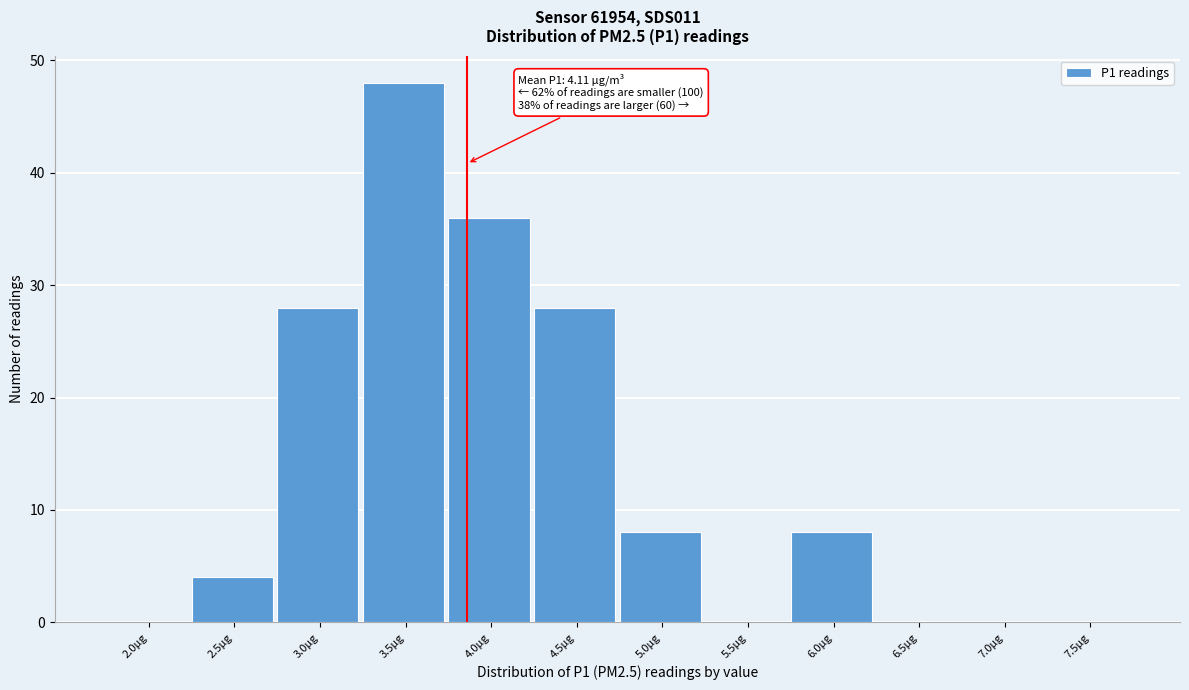

Reading left to right, list all the values displayed in this chart.

2.0µg=0	2.5µg=4	3.0µg=28	3.5µg=48	4.0µg=36	4.5µg=28	5.0µg=8	5.5µg=0	6.0µg=8	6.5µg=0	7.0µg=0	7.5µg=0